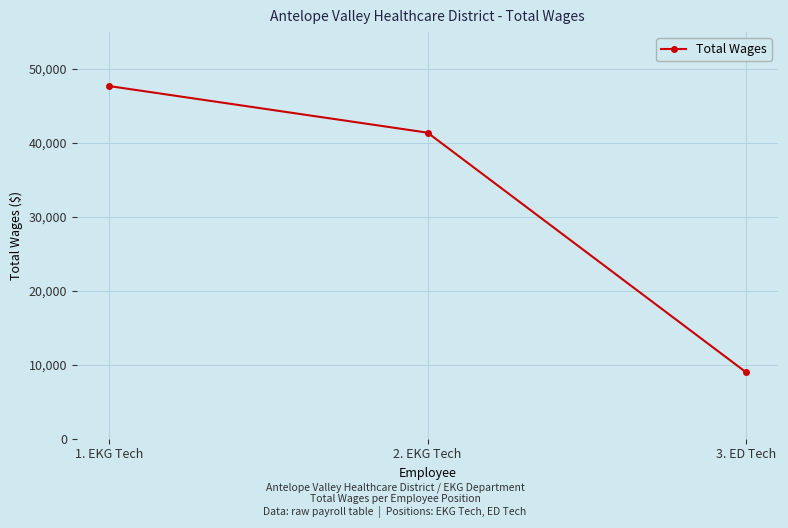

What is the label of the 2nd point from the left?

2. EKG Tech